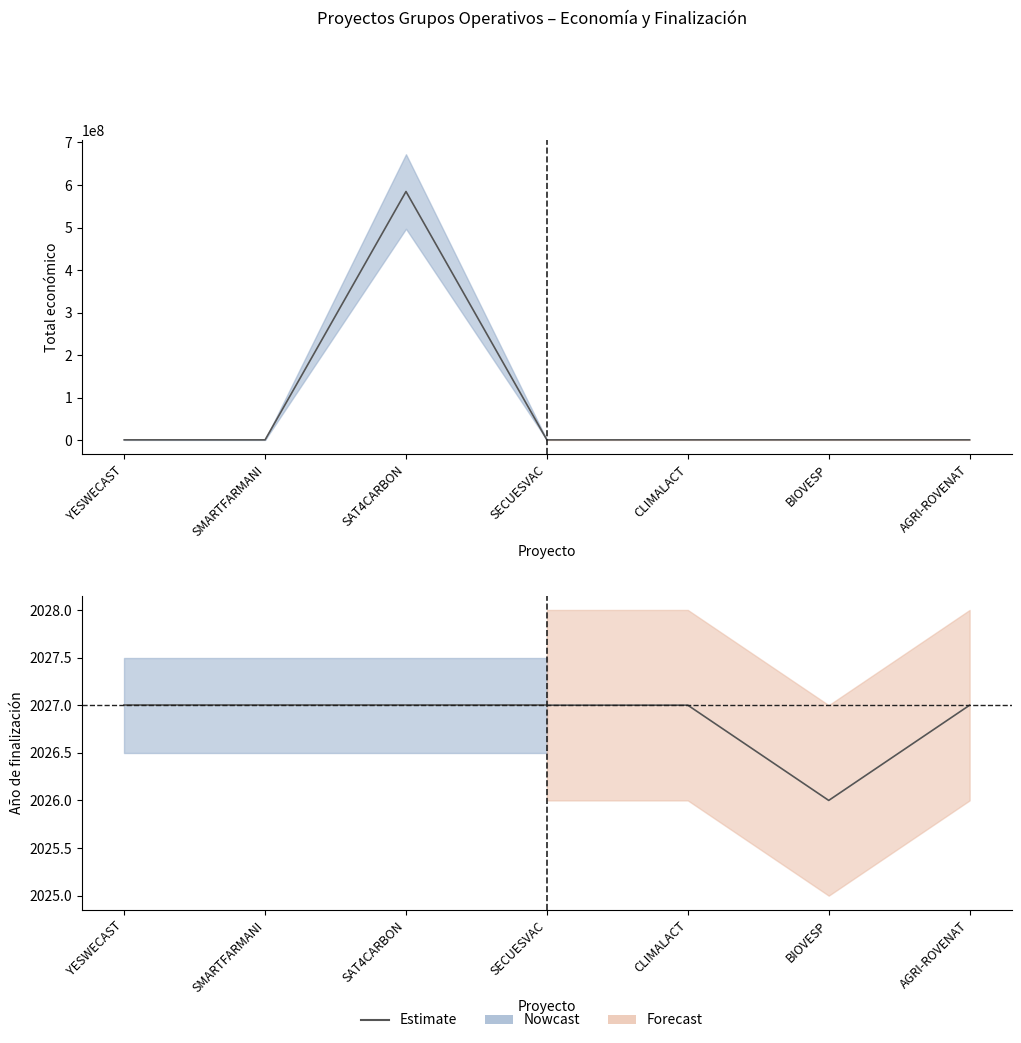

What is the difference between the maximum and minimum values in the Año de finalización series?

1